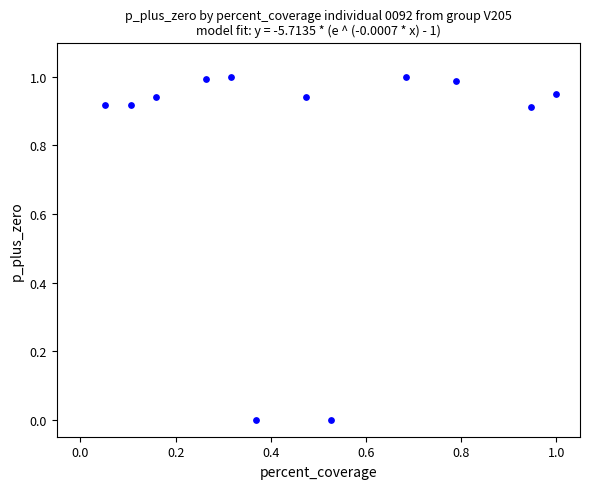

What is the average Y value?

0.8